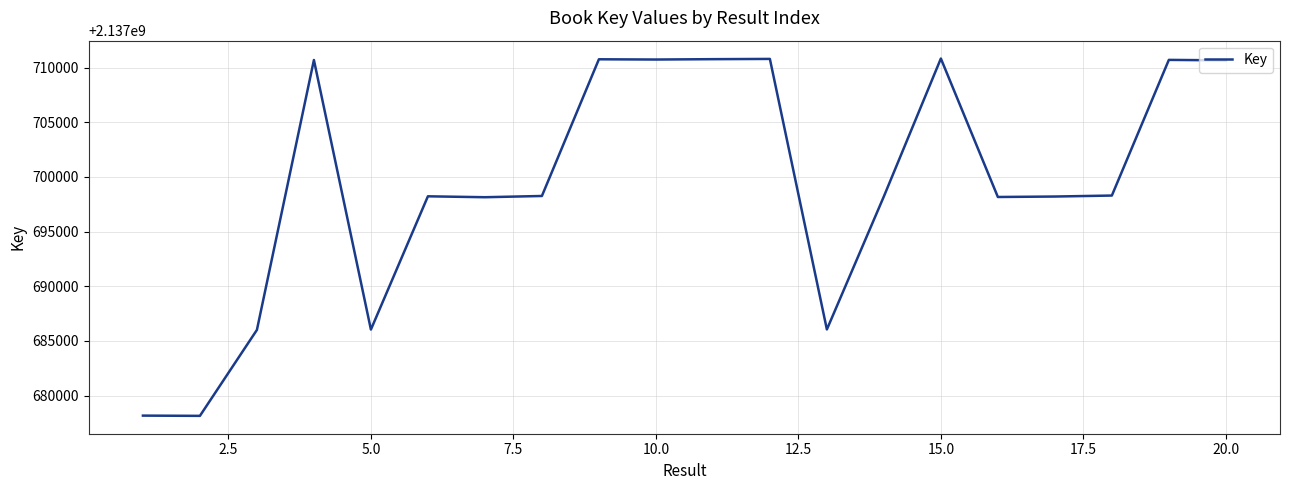

What is the smallest value displayed?

2137678142